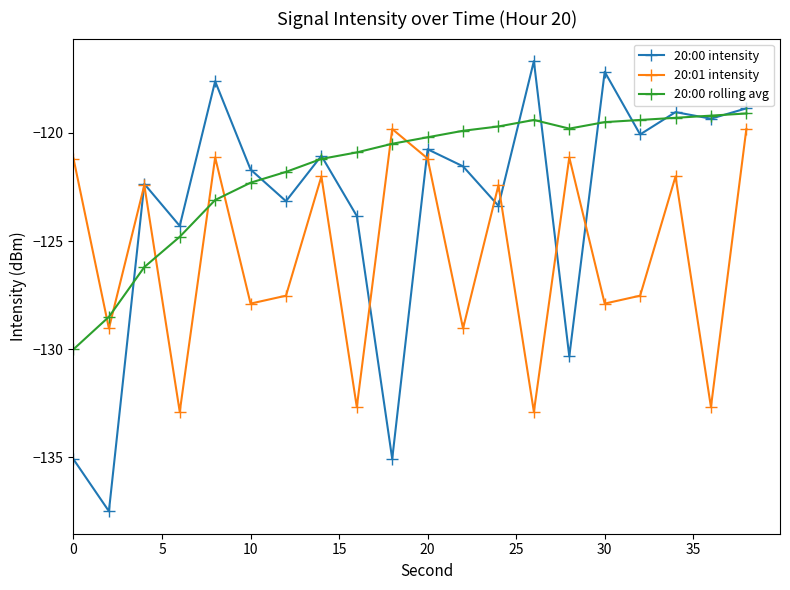

Is this an area chart (filled region under the line)?

No